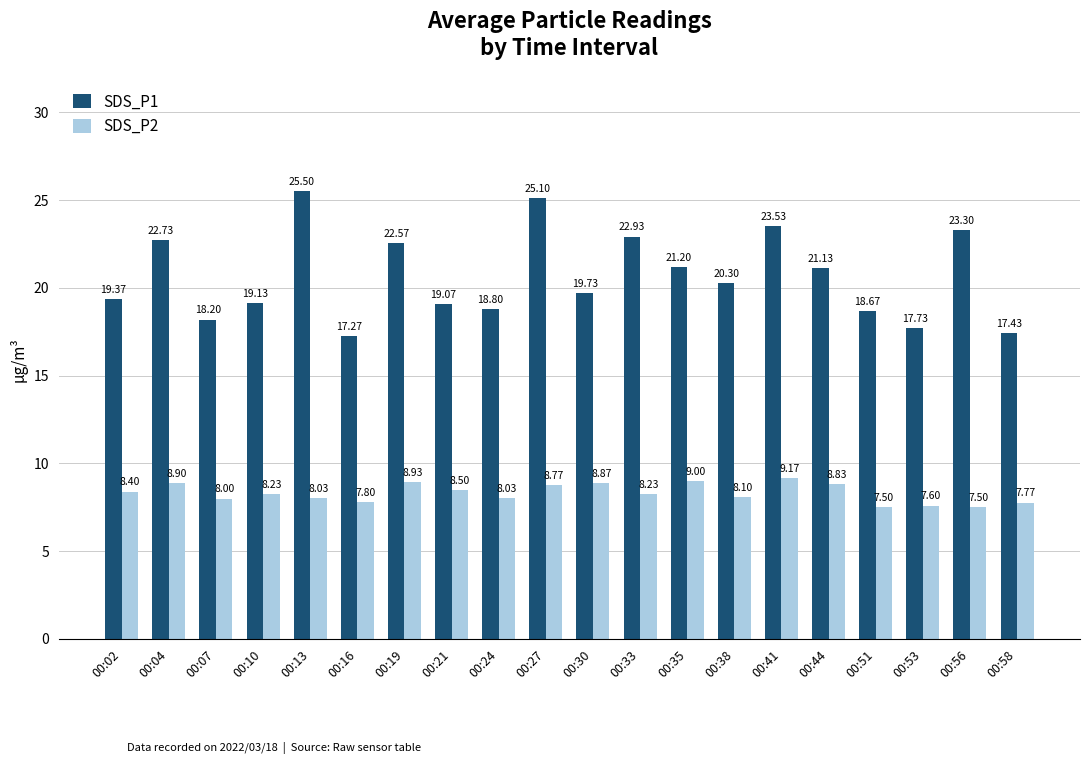

Which series changed the most between 00:04 and 00:21?

SDS_P1